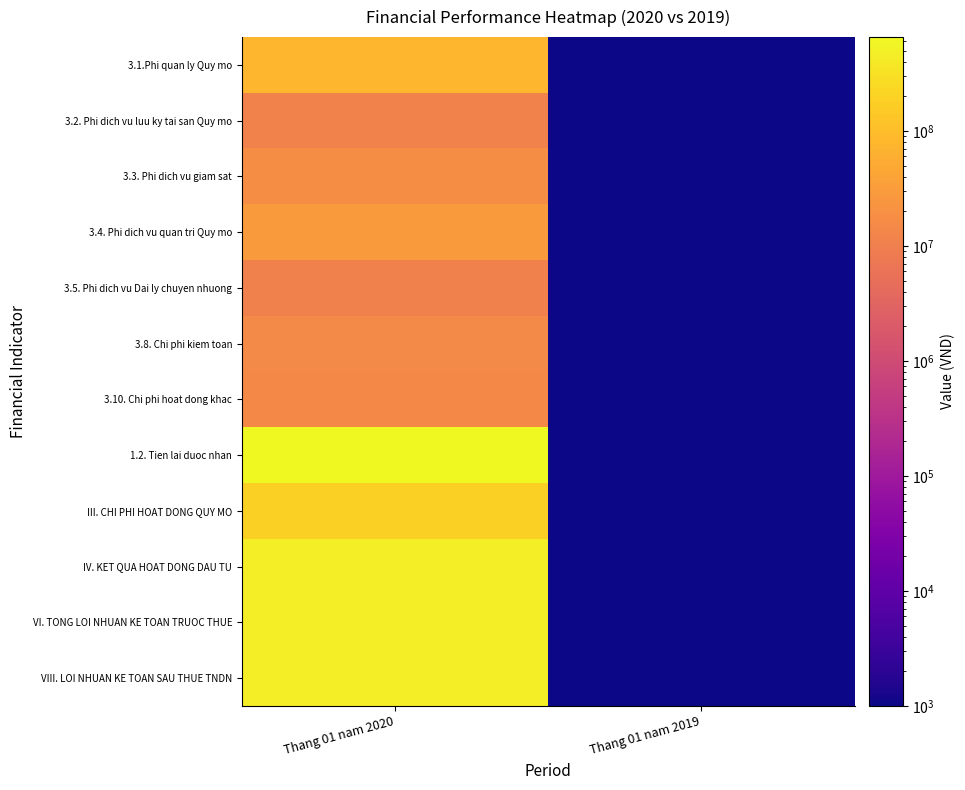

Reading left to right, extract all data points from this chart.

3.1.Phi quan ly Quy mo: Thang 01 nam 2020=79055763	Thang 01 nam 2019=1000
3.2. Phi dich vu luu ky tai san Quy mo: Thang 01 nam 2020=11500000	Thang 01 nam 2019=1000
3.3. Phi dich vu giam sat: Thang 01 nam 2020=17600000	Thang 01 nam 2019=1000
3.4. Phi dich vu quan tri Quy mo: Thang 01 nam 2020=29150000	Thang 01 nam 2019=1000
3.5. Phi dich vu Dai ly chuyen nhuong: Thang 01 nam 2020=11000000	Thang 01 nam 2019=1000
3.8. Chi phi kiem toan: Thang 01 nam 2020=15245902	Thang 01 nam 2019=1000
3.10. Chi phi hoat dong khac: Thang 01 nam 2020=14829495	Thang 01 nam 2019=1000
1.2. Tien lai duoc nhan: Thang 01 nam 2020=653887673	Thang 01 nam 2019=1000
III. CHI PHI HOAT DONG QUY MO: Thang 01 nam 2020=178381160	Thang 01 nam 2019=1000
IV. KET QUA HOAT DONG DAU TU: Thang 01 nam 2020=475506513	Thang 01 nam 2019=1000
VI. TONG LOI NHUAN KE TOAN TRUOC THUE: Thang 01 nam 2020=475506513	Thang 01 nam 2019=1000
VIII. LOI NHUAN KE TOAN SAU THUE TNDN: Thang 01 nam 2020=475506513	Thang 01 nam 2019=1000